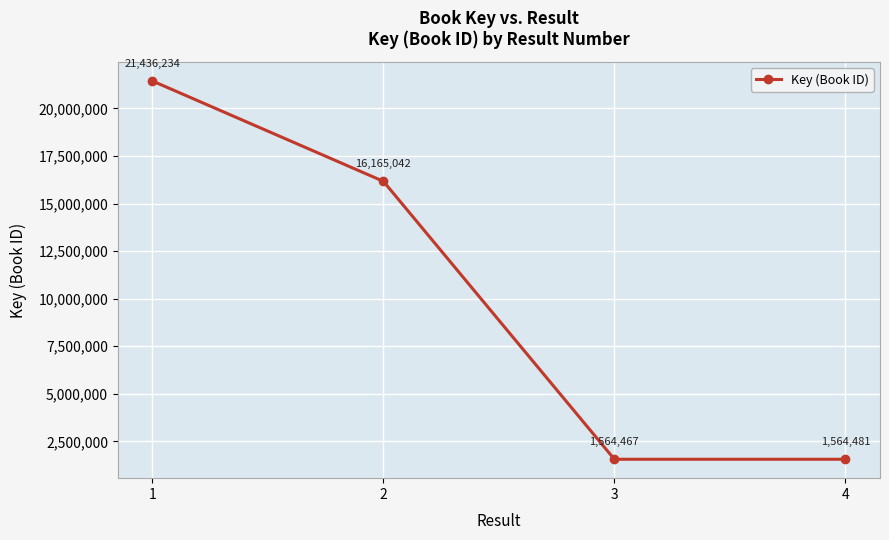

Rank the categories by value from lowest to highest.

3, 4, 2, 1